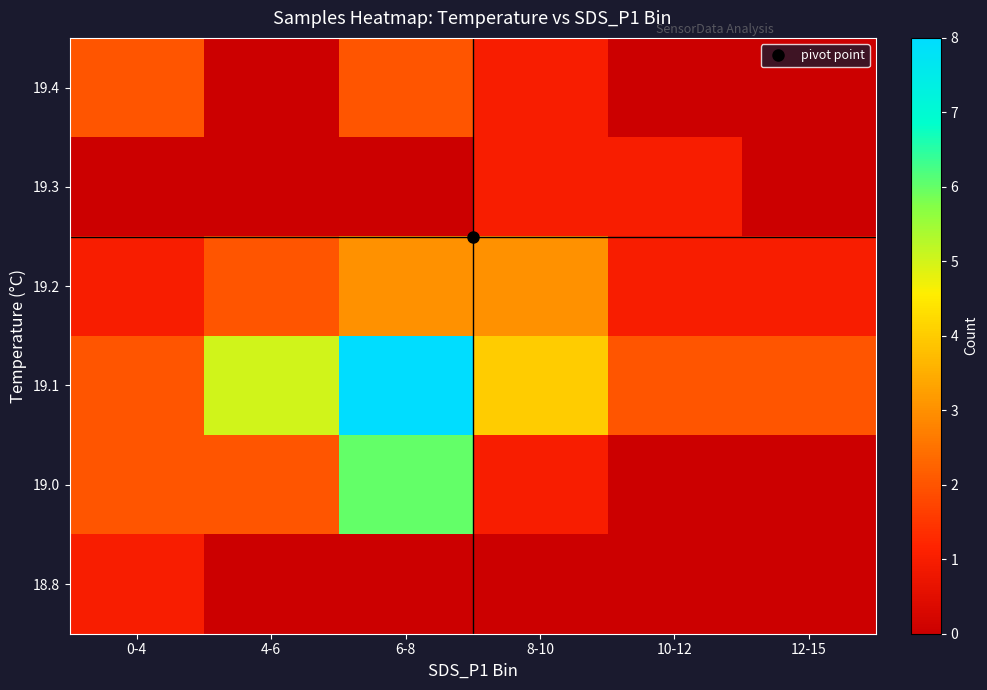

True or false: 19.3 has a value of 0.5 at 8-10.

False